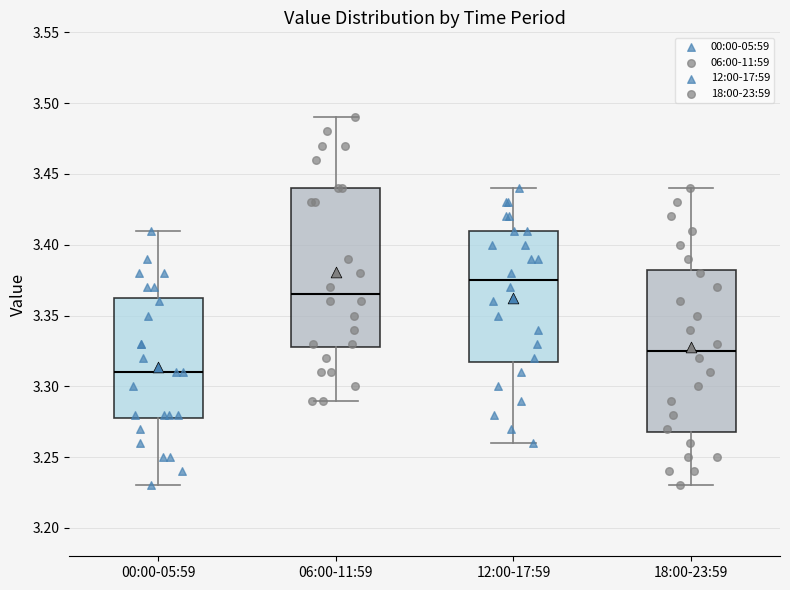

Which box's median line is the highest?

12:00-17:59